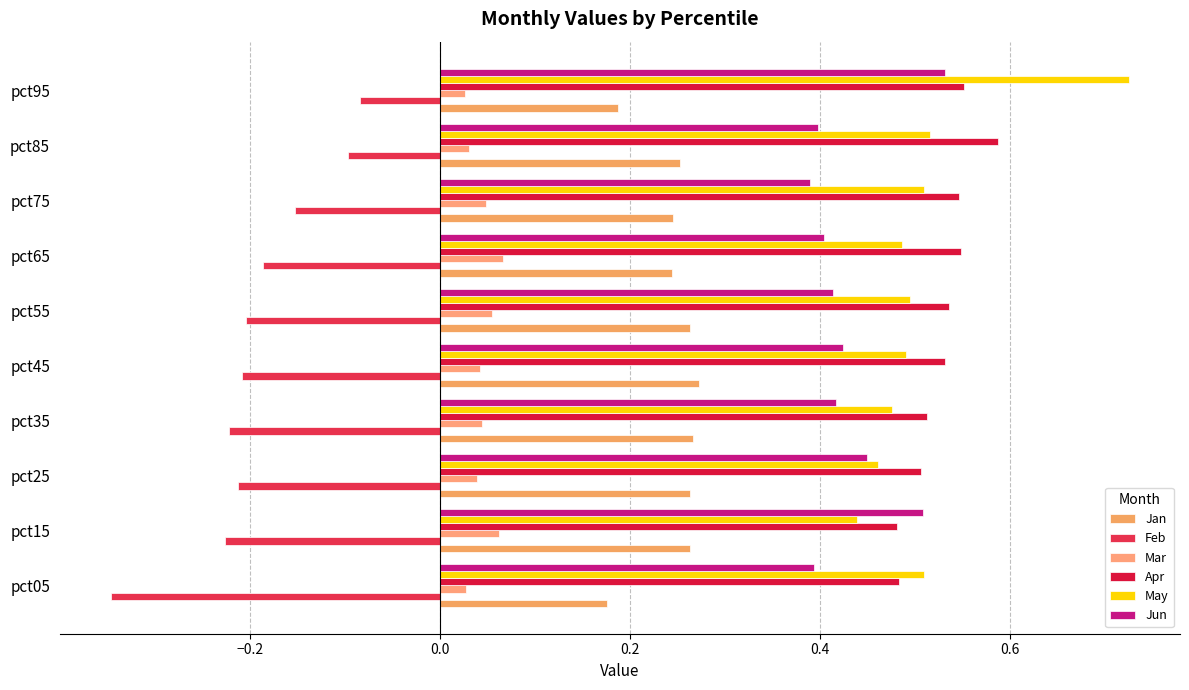

How many series are shown in this chart?

6